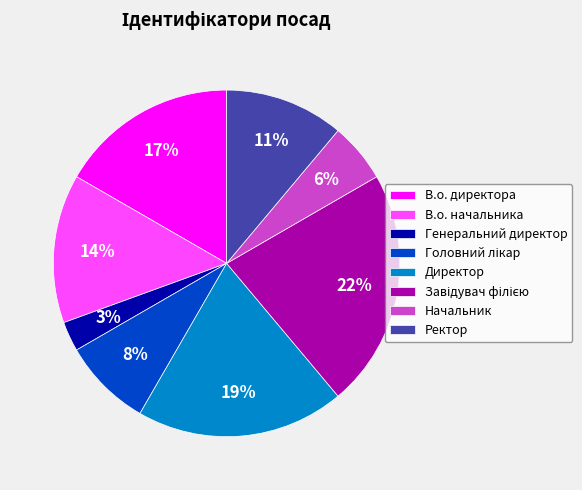

Is it true that Директор is 10% of the pie?

False